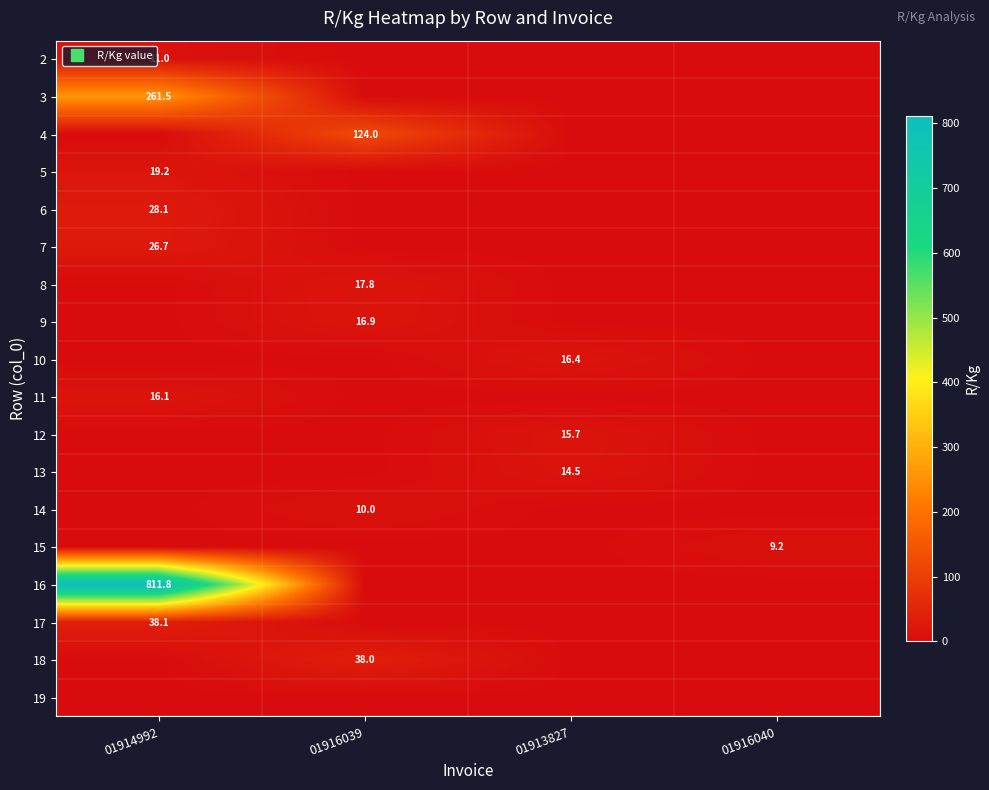

The 4 series shows 124.0 at 01916039. True or false?

True